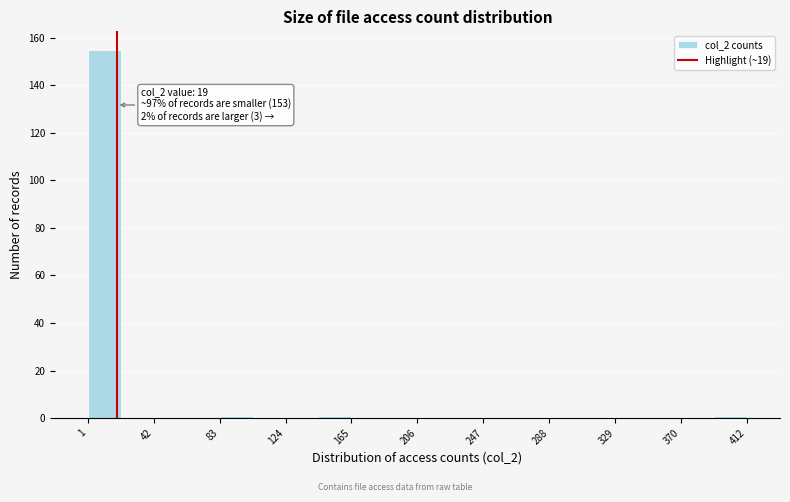

Over which range of the x-axis is the bar tallest?

0 to 20